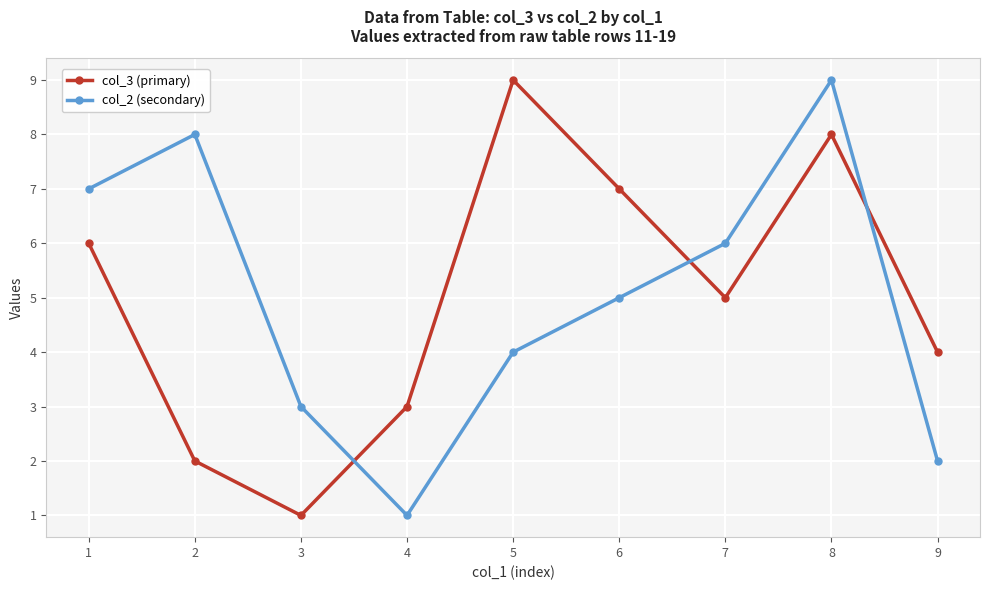

Reading left to right, transcribe all the data shown in this chart.

col_3 (primary): 6	2	1	3	9	7	5	8	4
col_2 (secondary): 7	8	3	1	4	5	6	9	2